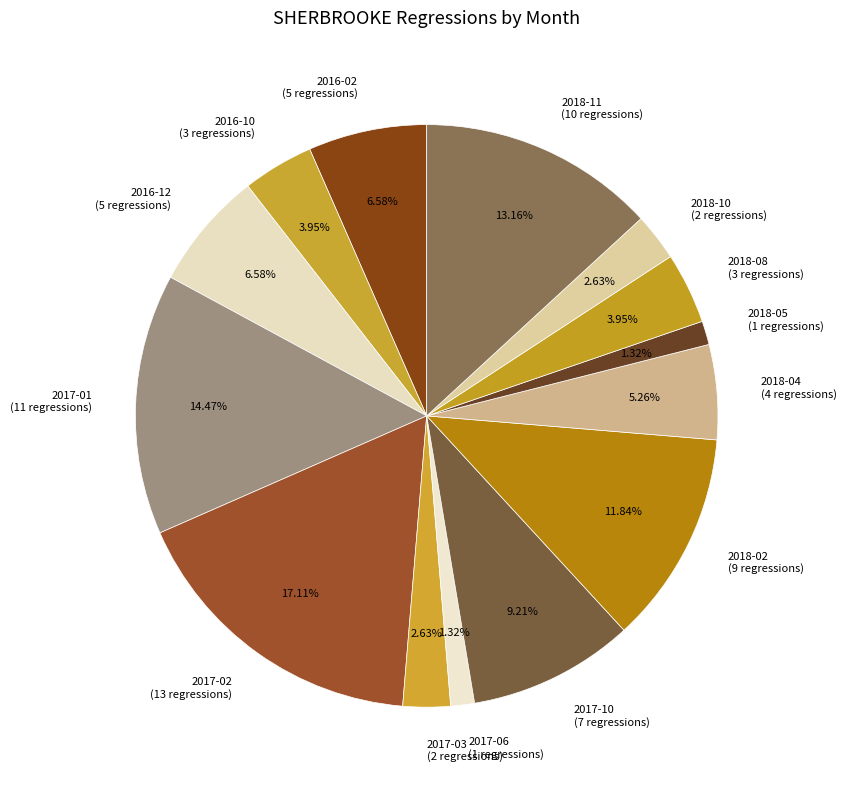

How many segments does this pie chart have?

14